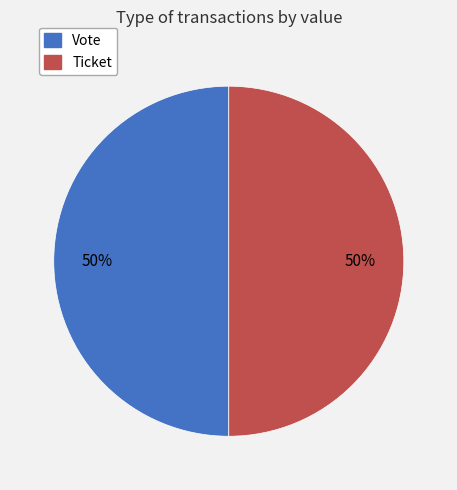

What percentage is the Ticket slice, to the nearest percent?

50%